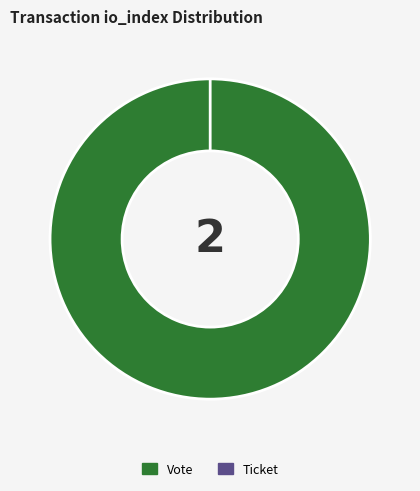

How many slices are in this pie chart?

2